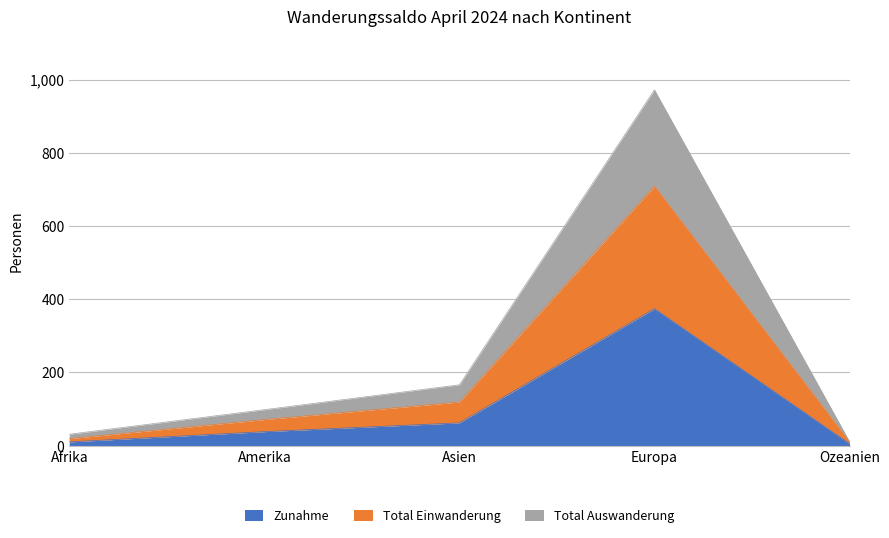

Does the chart have visible grid lines?

Yes